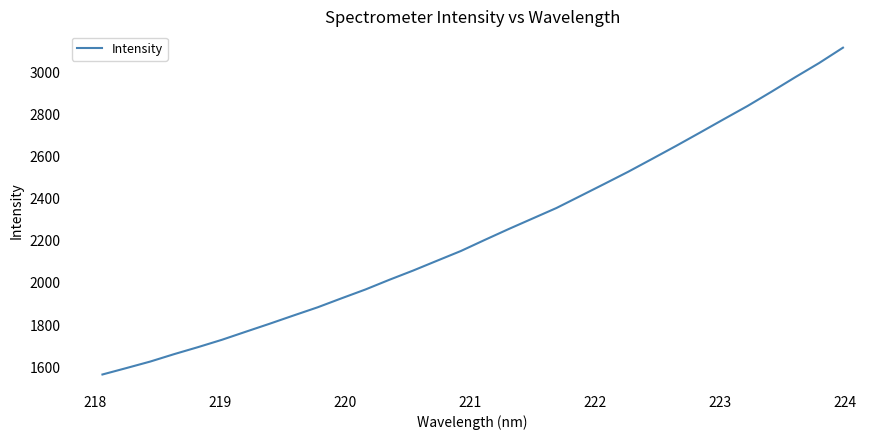

What is the difference between the maximum and minimum values?

1550.7